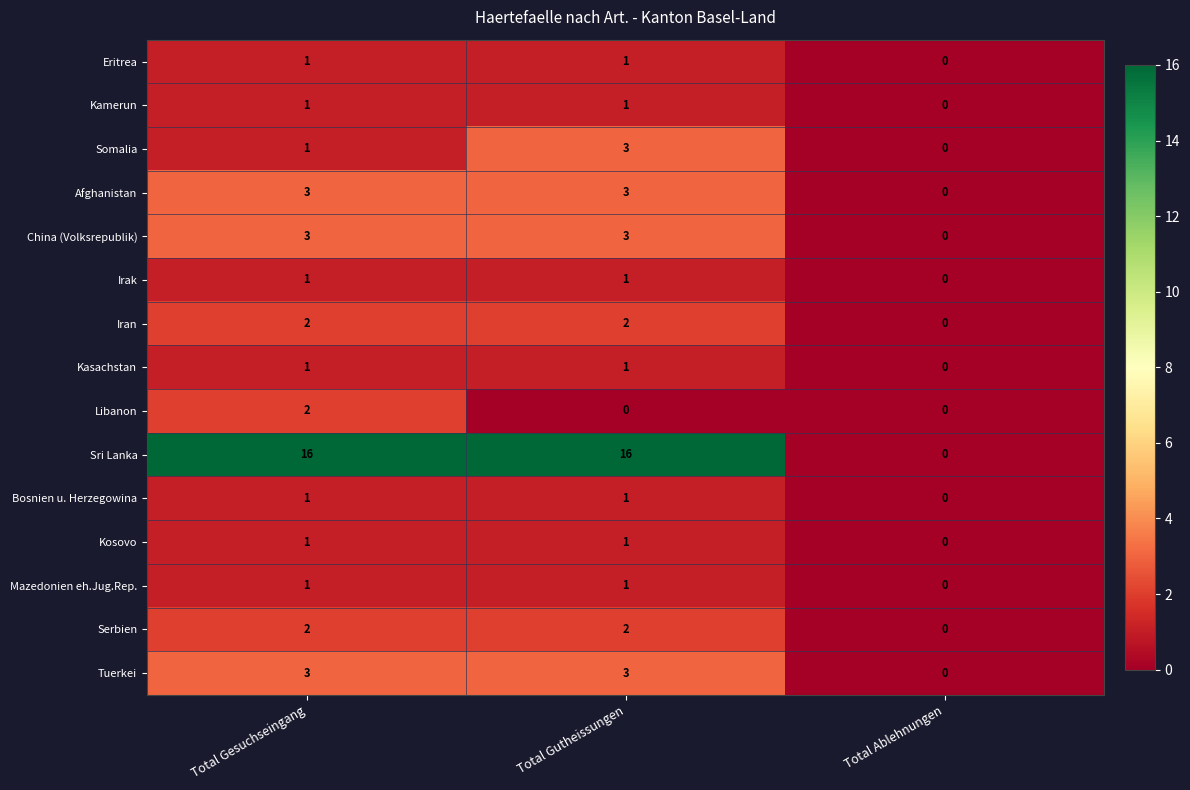

Between Total Gesuchseingang and Total Ablehnungen, which series saw the biggest shift?

Sri Lanka